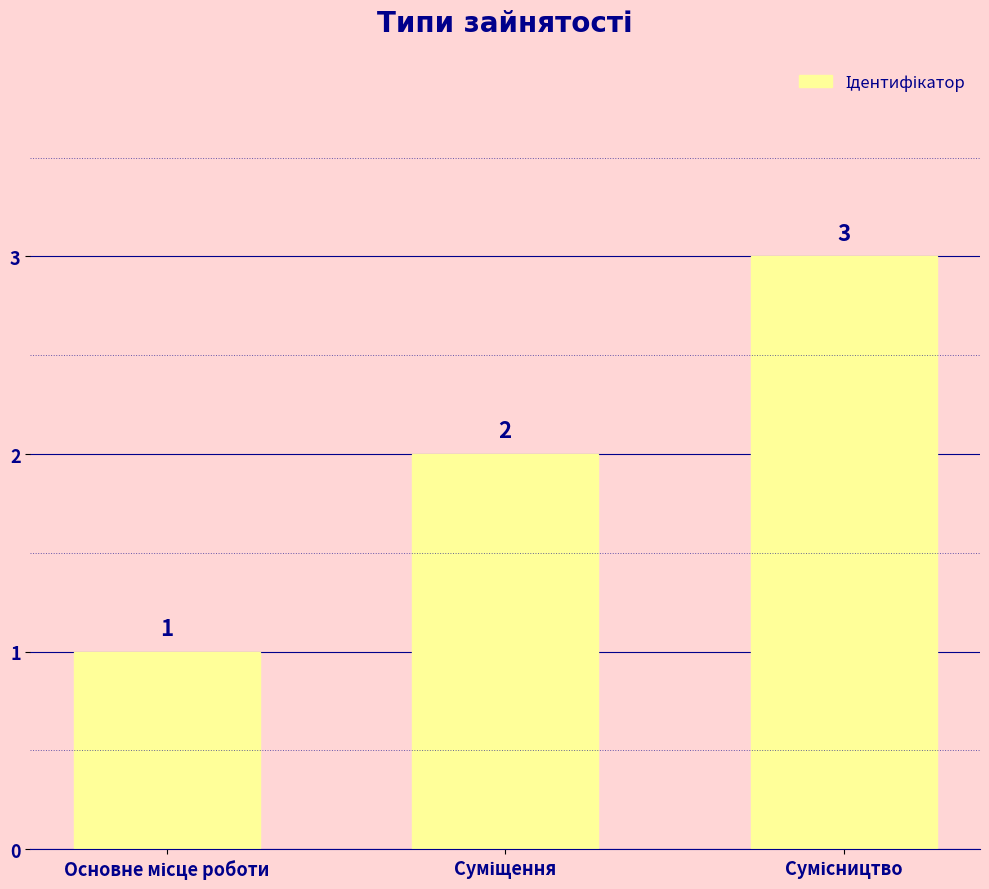

What is the maximum value shown in the chart?

3